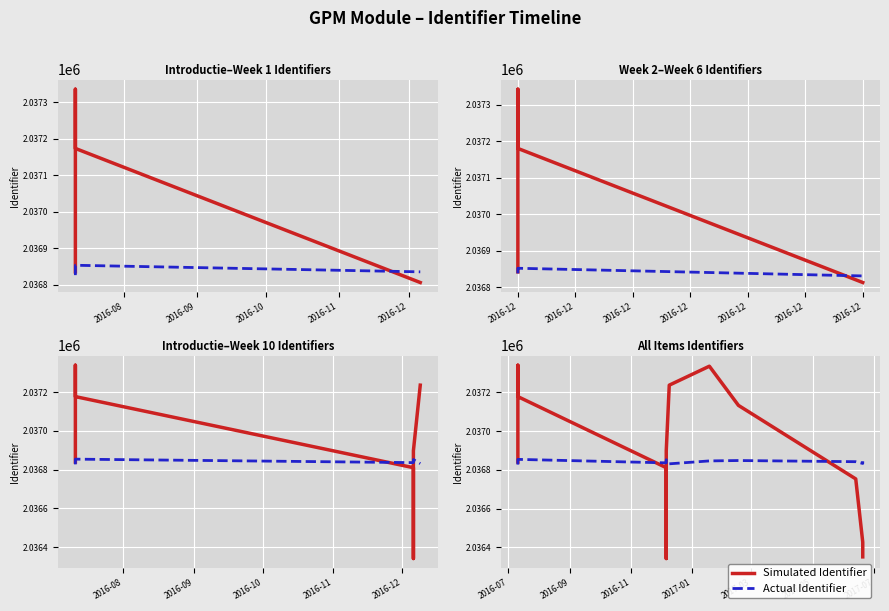

Which series ends up on top after the final intersection of Simulated Identifier and Actual Identifier?

Actual Identifier